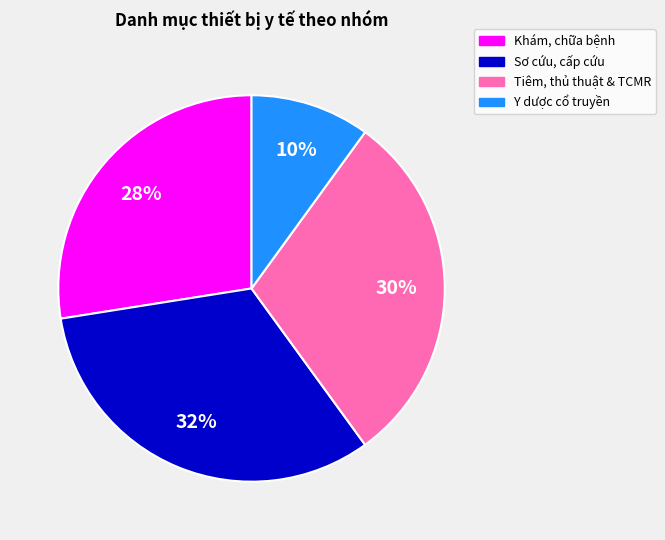

Is there any slice that represents more than half of the pie?

No